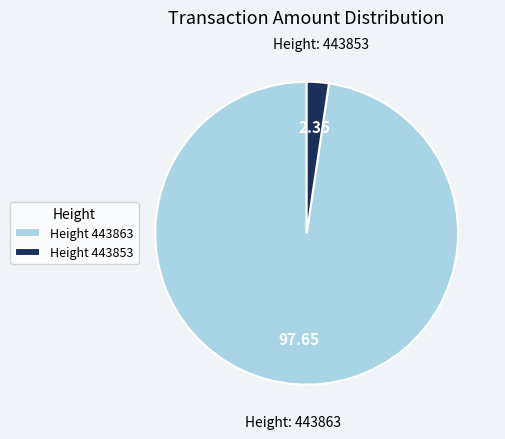

What is the majority slice?

Height 443863